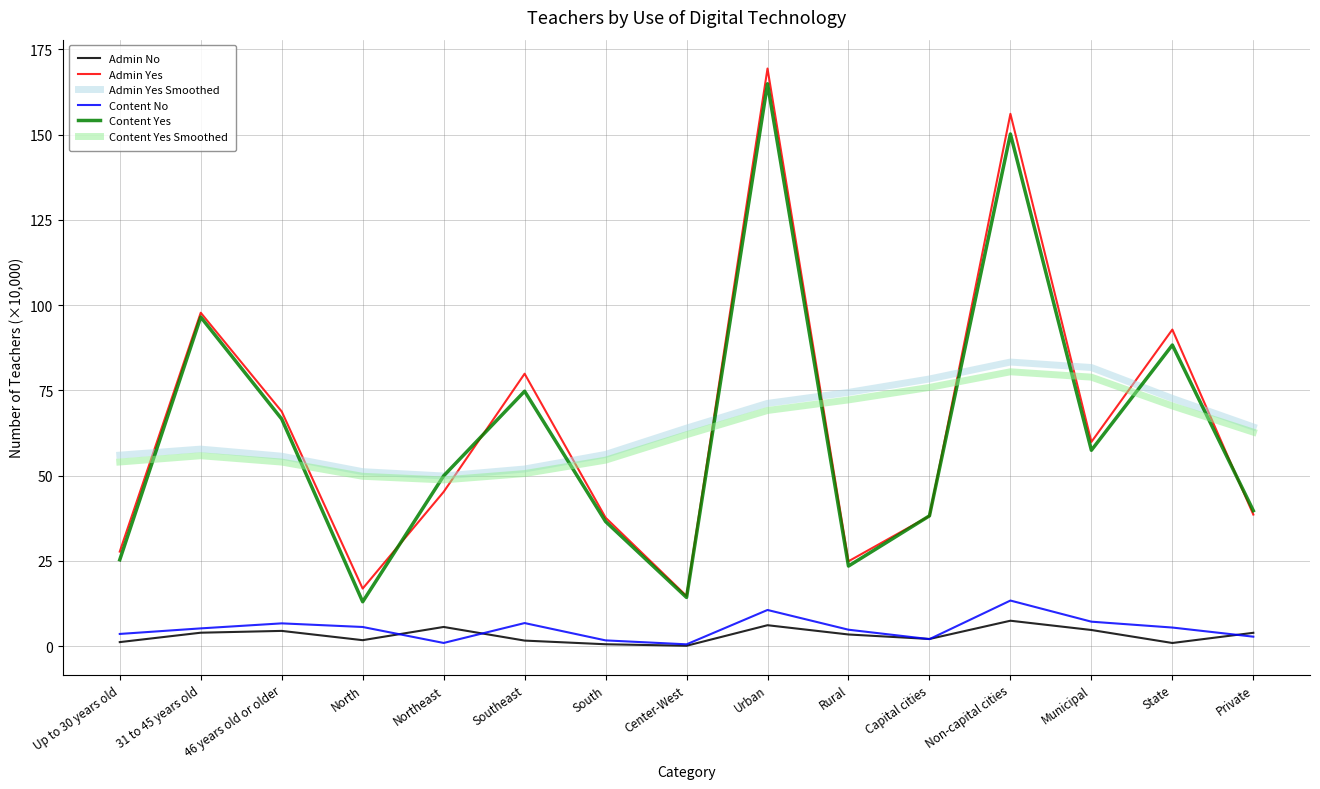

What is the approximate value of Admin Yes at Up to 30 years old?

27.7